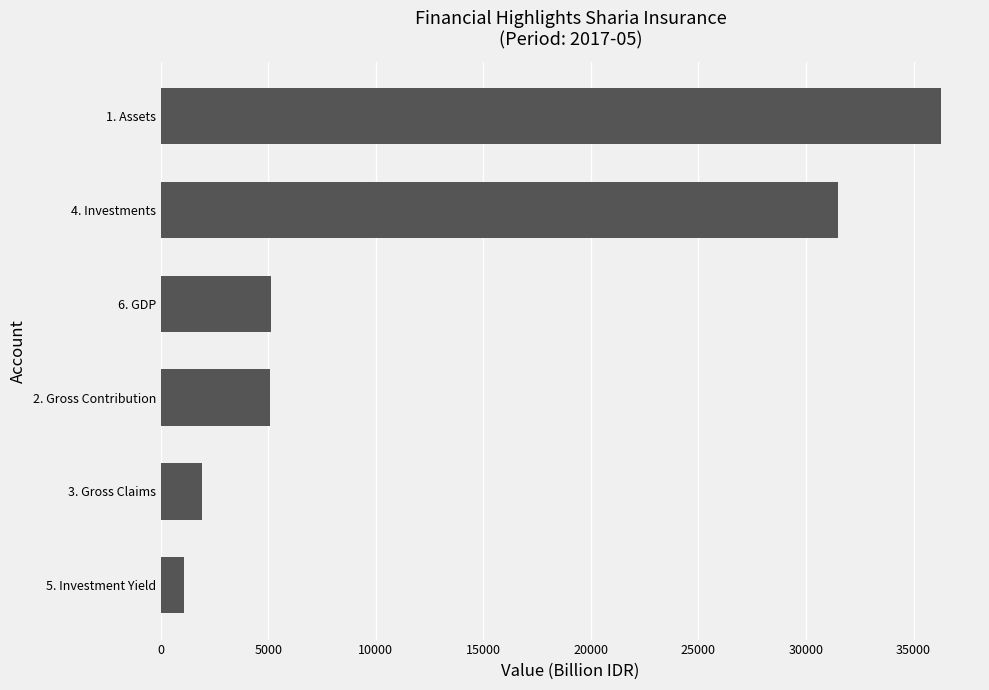

What is the change in value from 3. Gross Claims to 6. GDP?

+3199.3